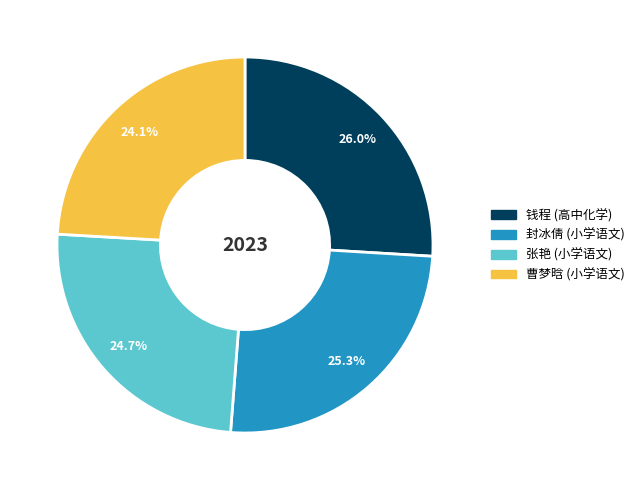

To the nearest percent, what is the average slice percentage?

25%